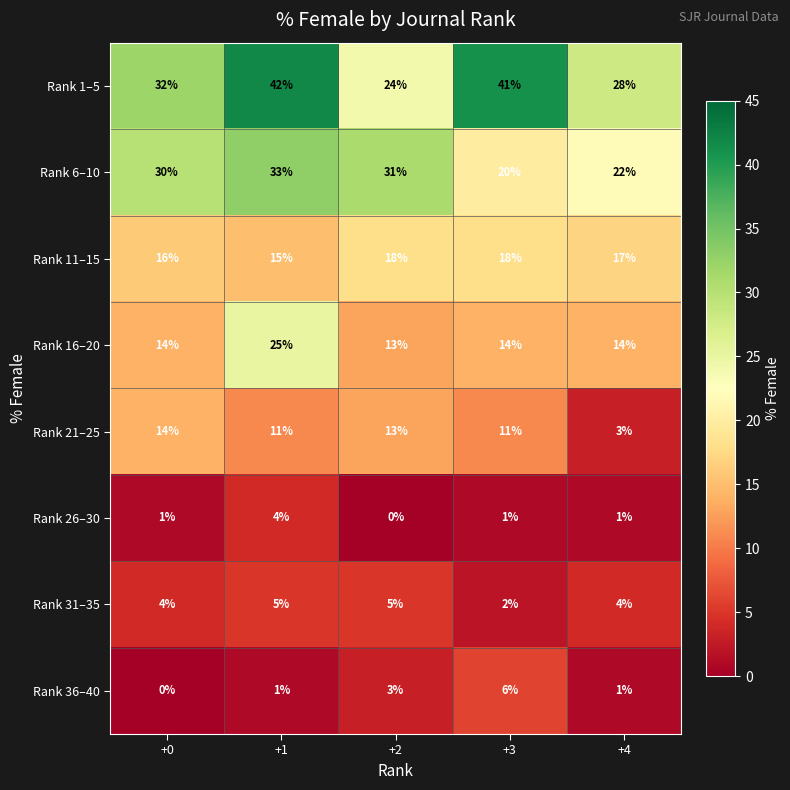

The Rank 36–40 series shows 5 at +2. True or false?

False